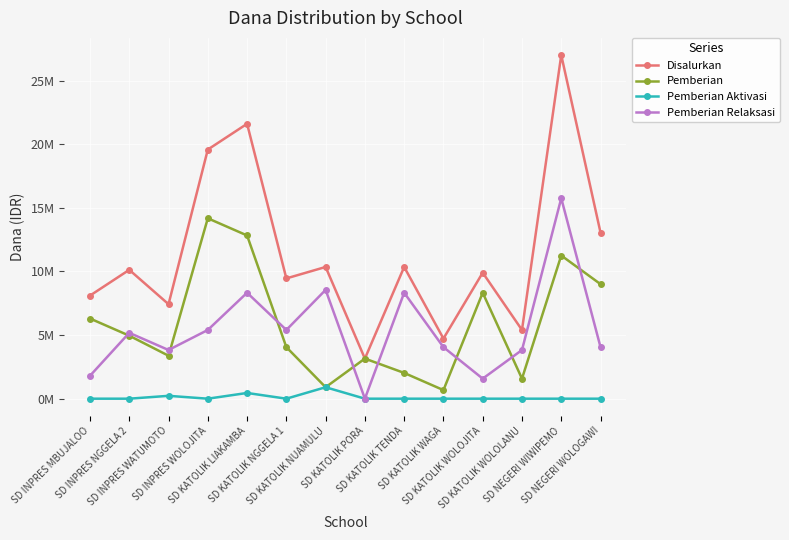

What are all the series names shown in the legend?

Disalurkan, Pemberian, Pemberian Aktivasi, Pemberian Relaksasi